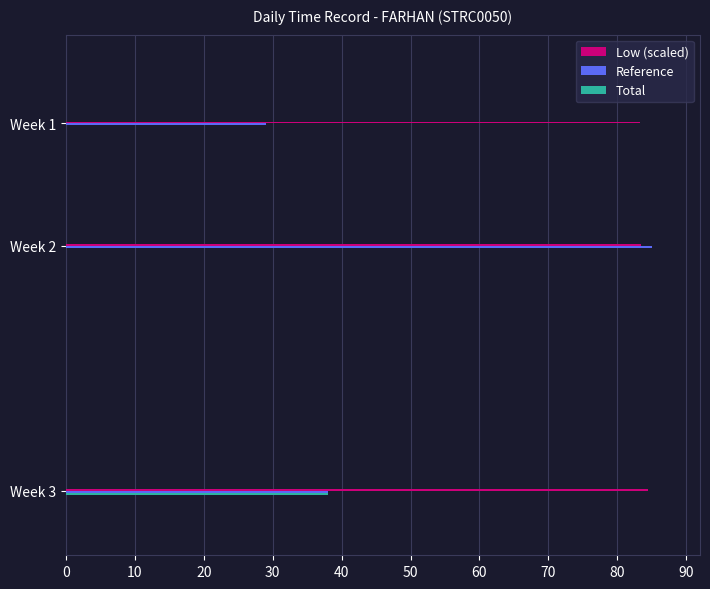

The Total series shows -13.4 at Week 2. True or false?

False